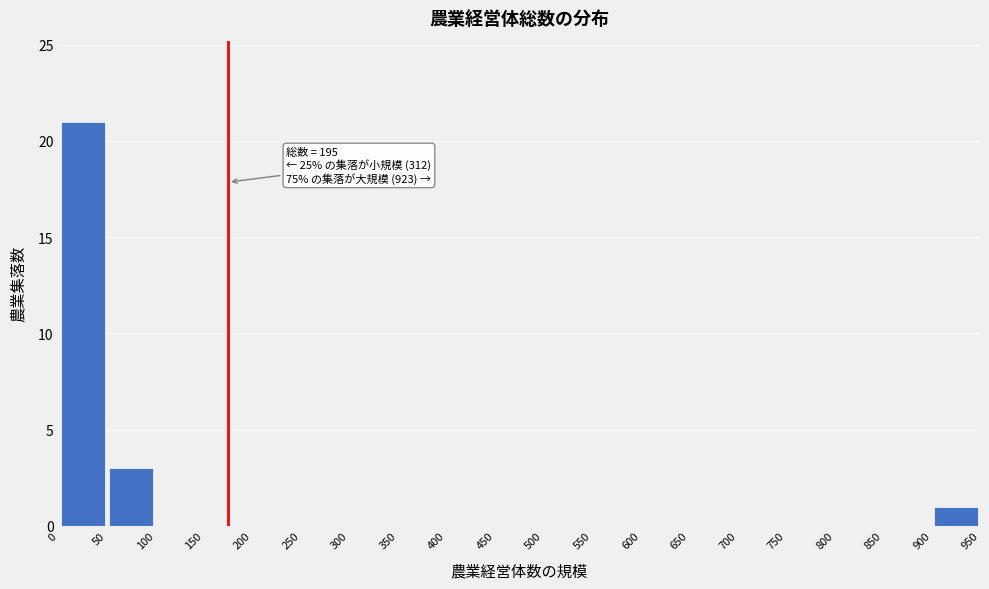

Which range on the x-axis has the tallest bar?

0 to 50